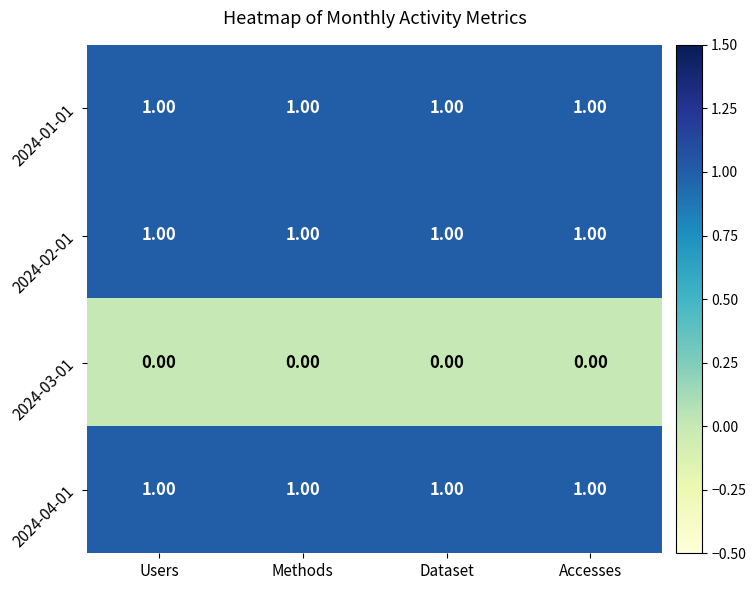

What is the sum of all 2024-02-01 values?

4